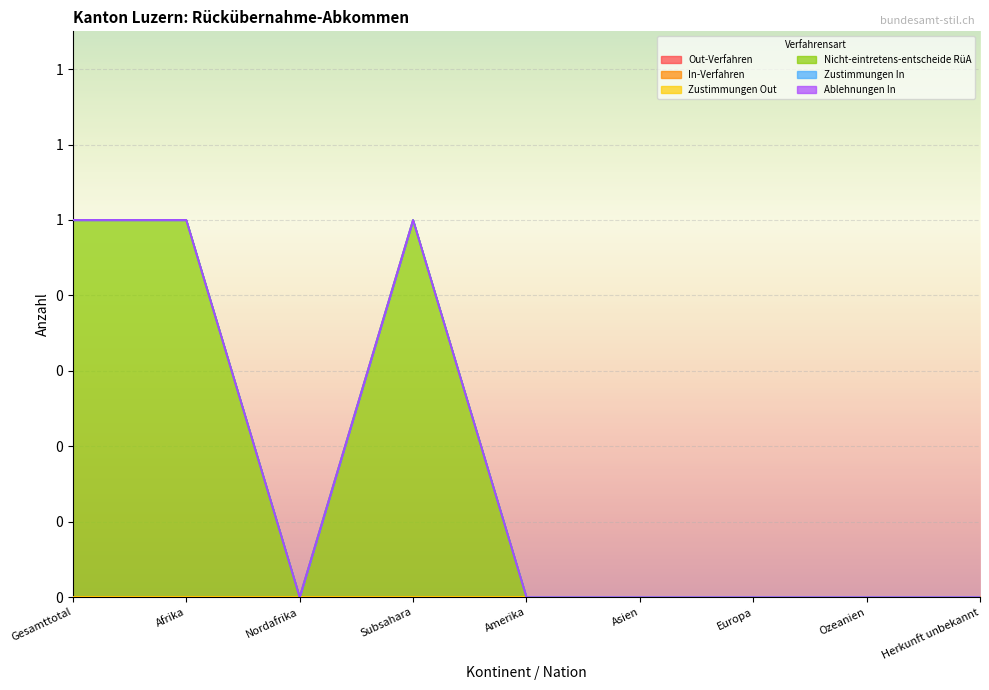

What is the approximate value of Nicht-eintretens-entscheide RüA at Gesamttotal?

1